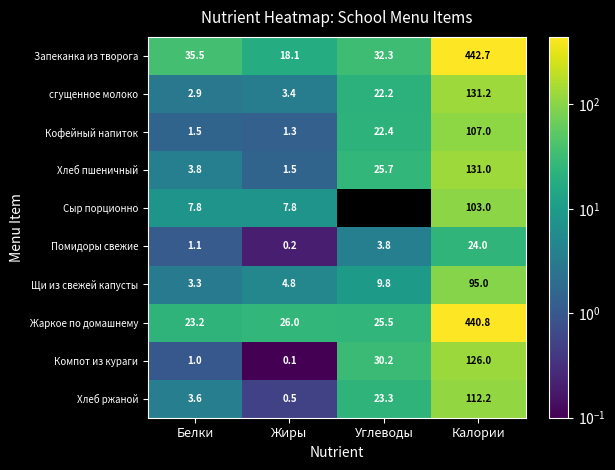

Is the value of Хлеб ржаной at Жиры greater than the value of Хлеб пшеничный at Жиры?

No